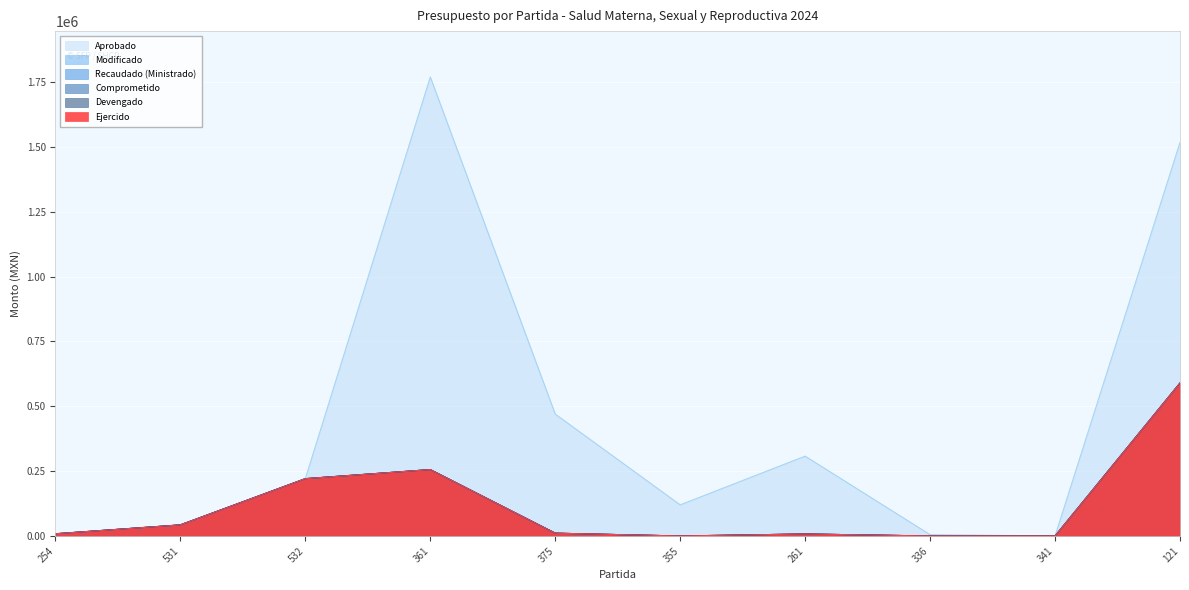

What are all the series names shown in the legend?

Aprobado, Modificado, Recaudado (Ministrado), Comprometido, Devengado, Ejercido